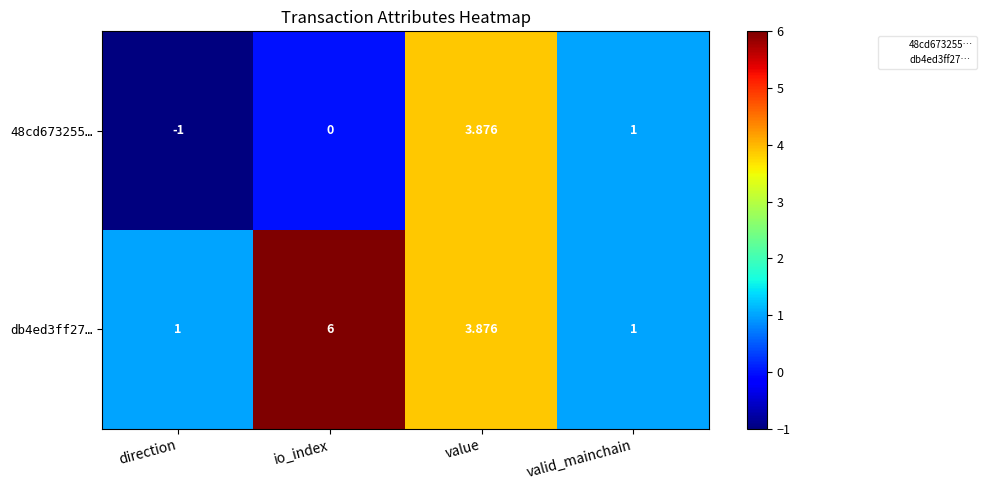

At which label does db4ed3ff27… first exceed 3?

io_index